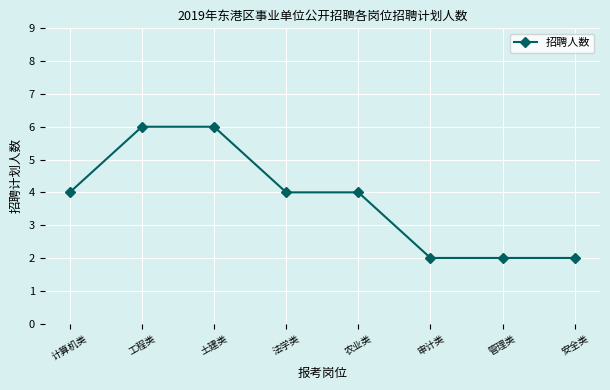

The chart shows a value of 2 at 管理类. True or false?

True